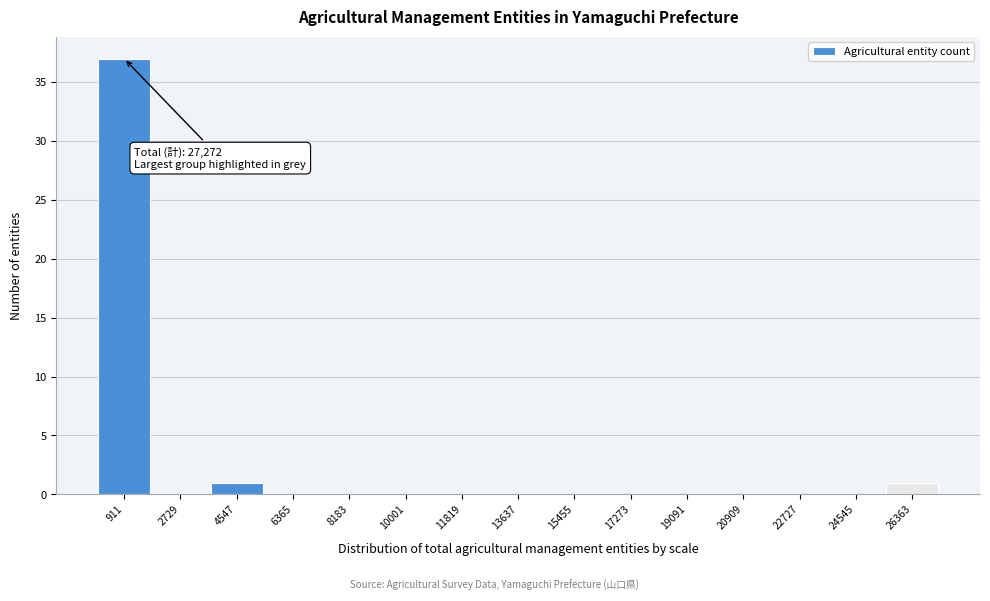

Which range on the x-axis has the tallest bar?

0 to 1800